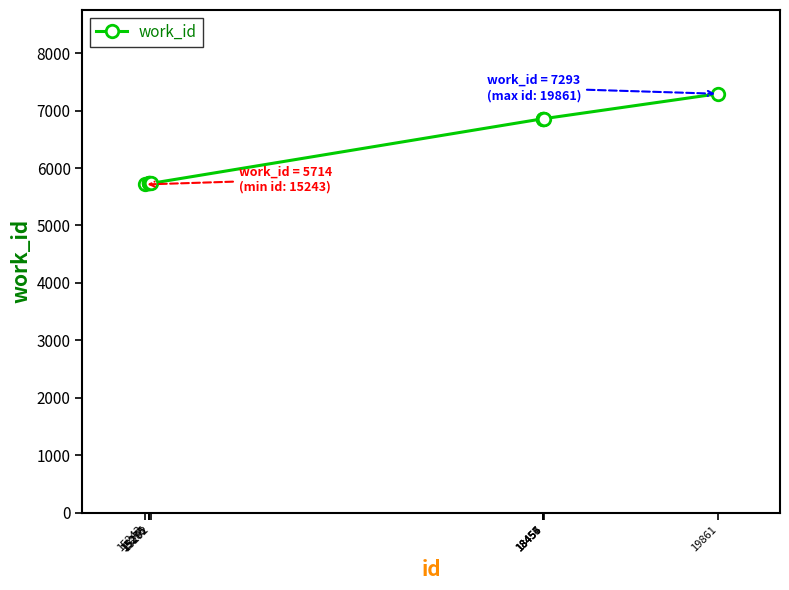

What is the greatest value displayed?

7293